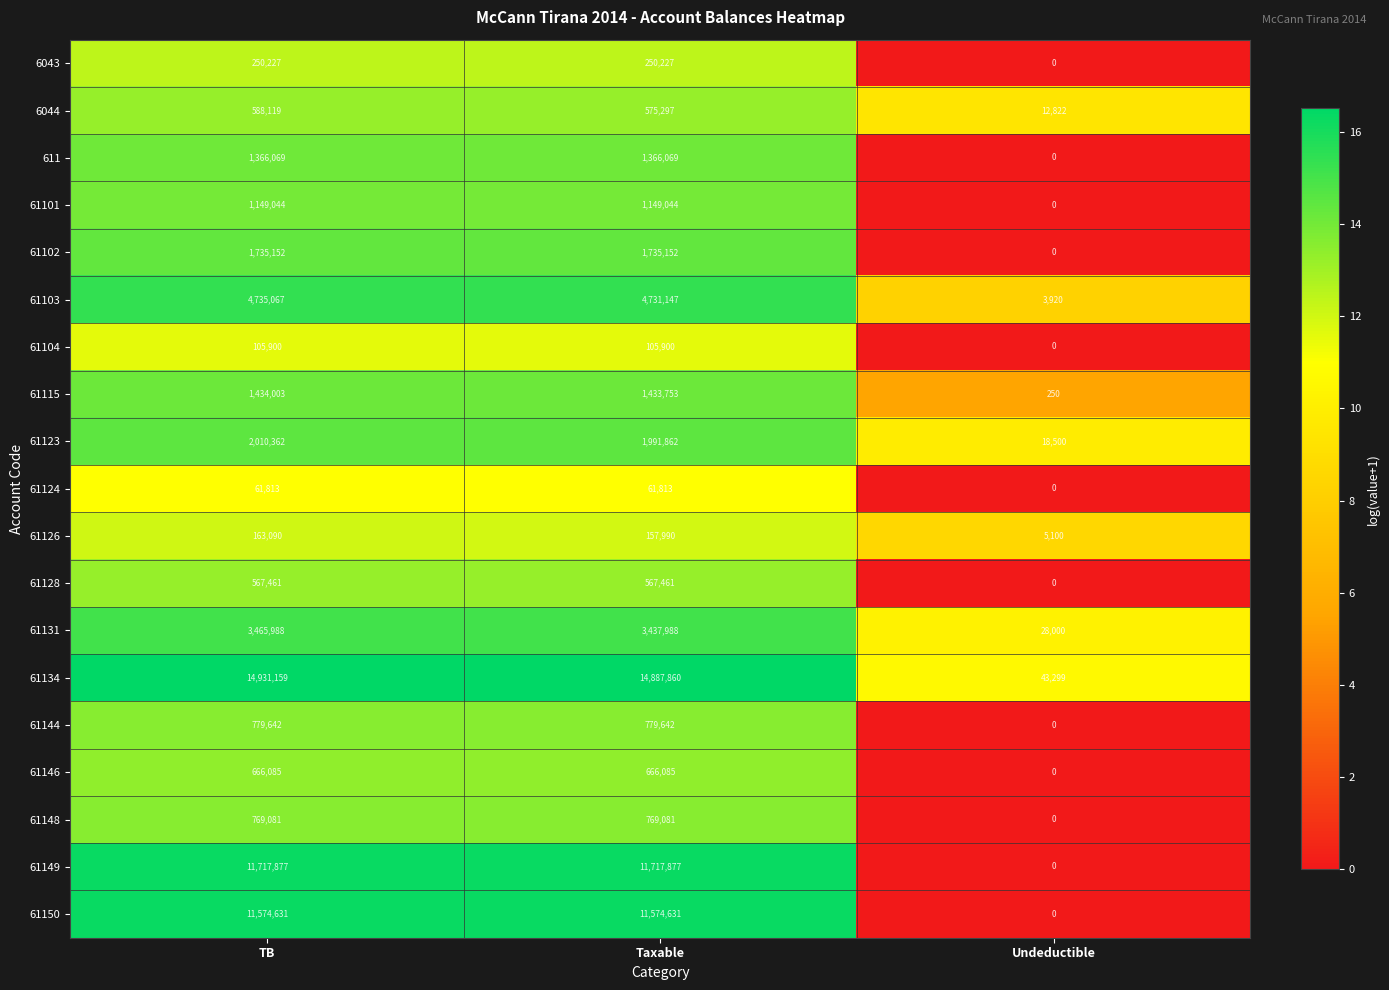

What is the total value across all series at Taxable?

57958879